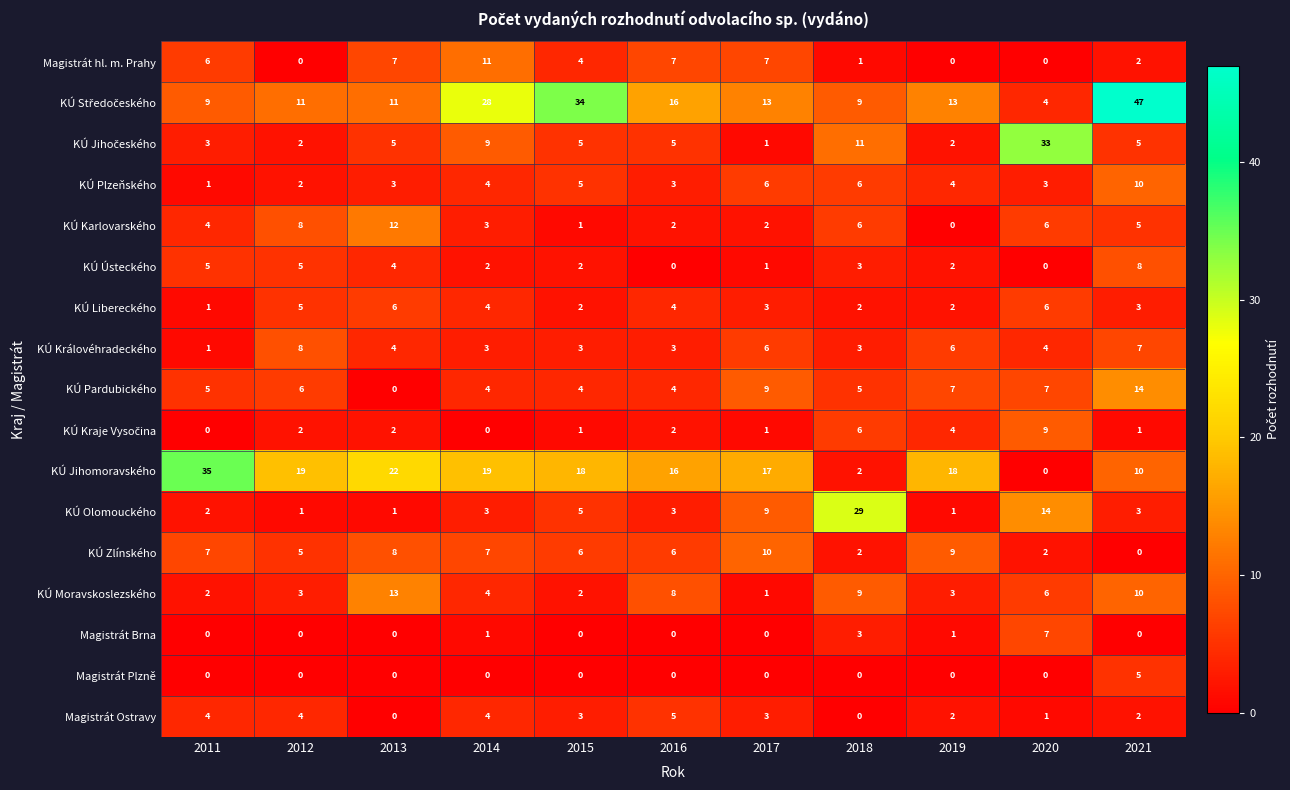

What is the average value of the KÚ Zlínského series?

6